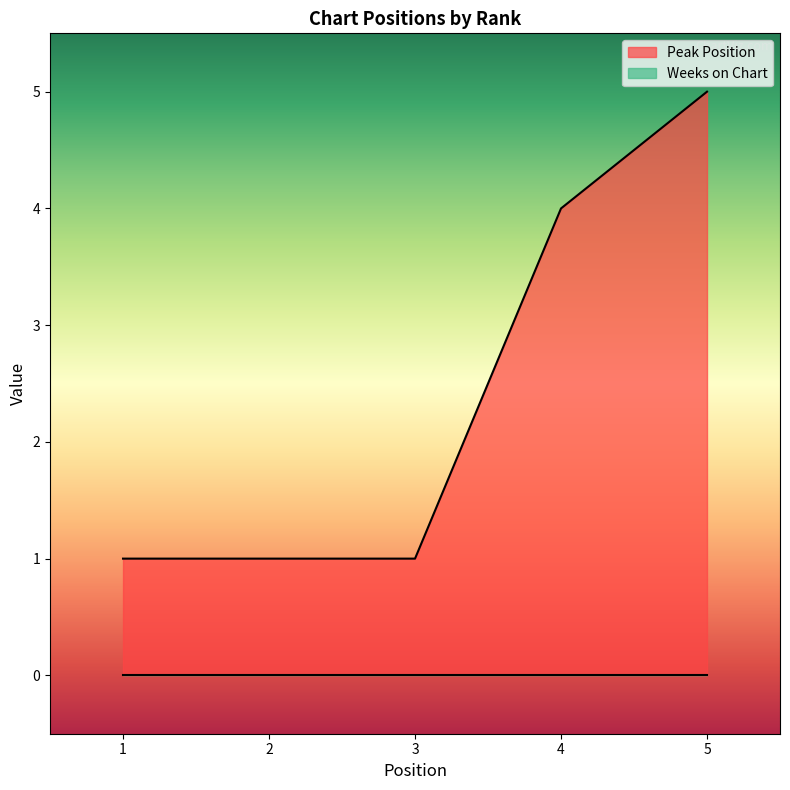

What is the difference between the maximum and minimum values?

4